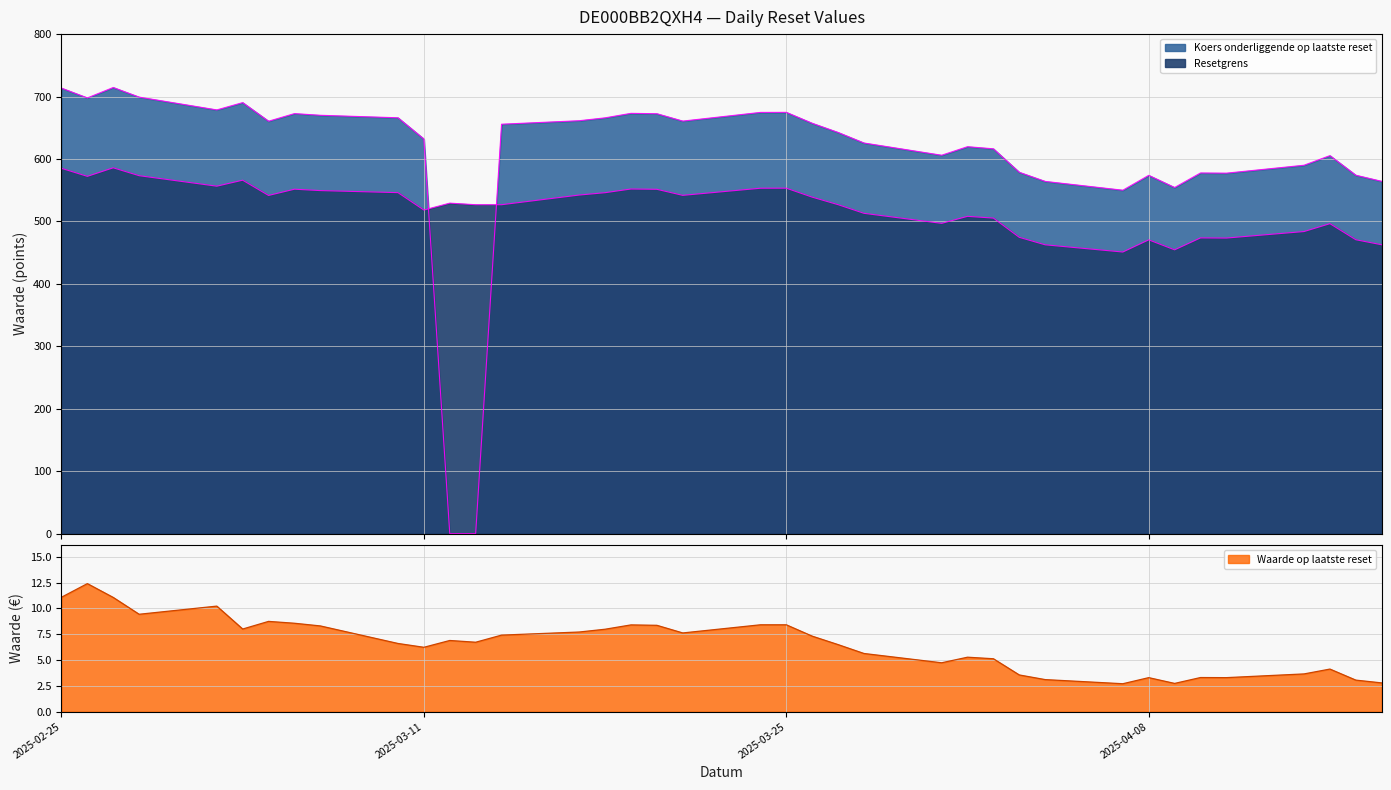

Count the number of data series in this chart.

3